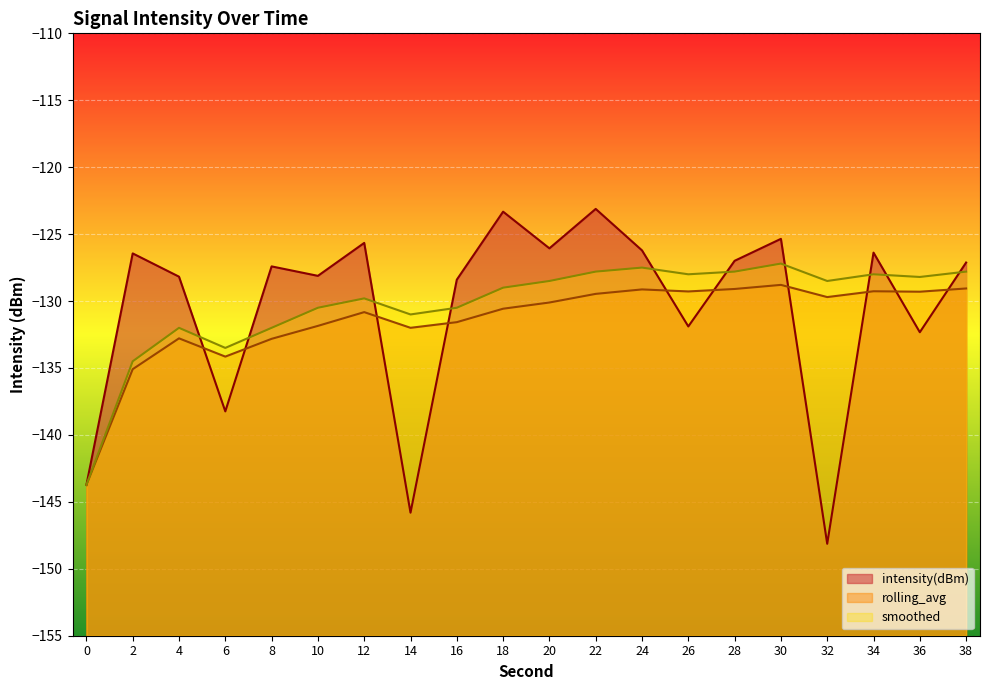

What is the sum of all rolling_avg values?

-2628.6